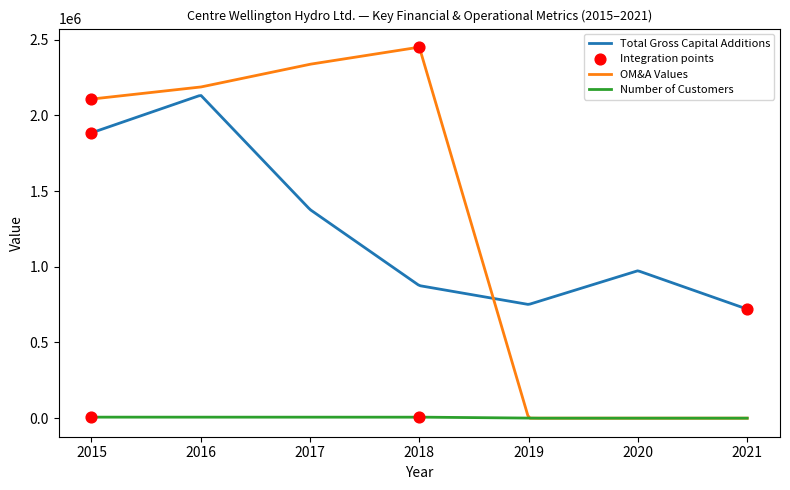

At how many categories does at least one series exceed 1146963?

4